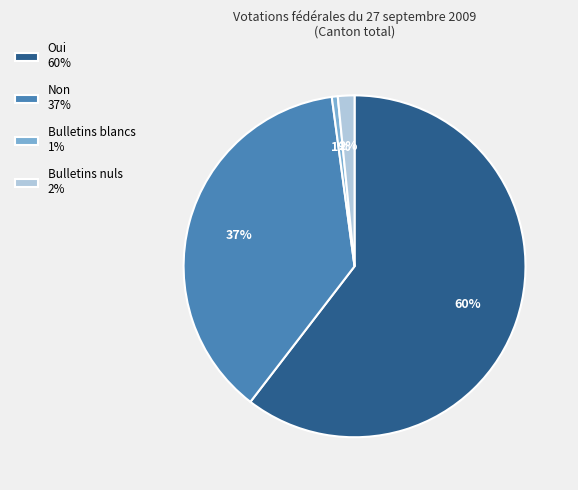

How many segments does this pie chart have?

4